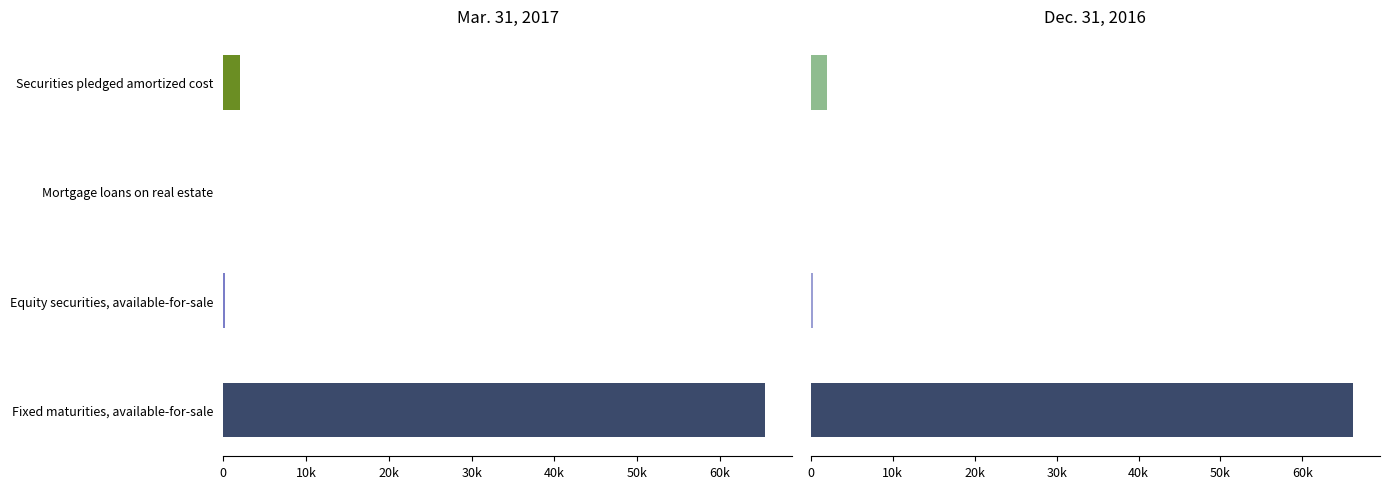

How many distinct data groups are displayed?

2